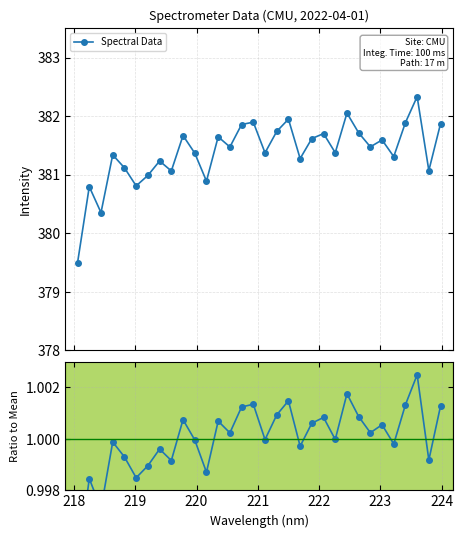

True or false: Ratio to Mean and Spectral Data cross at least once.

False